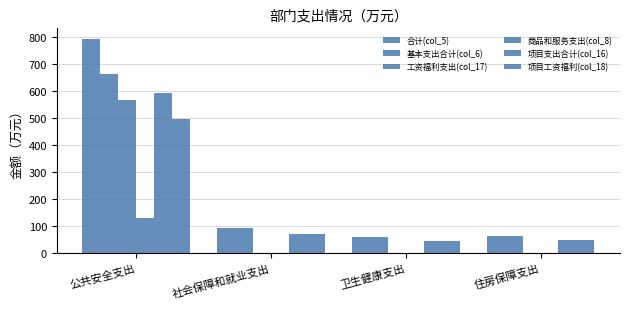

How many values in the 项目工资福利(col_18) series exceed 70?

2